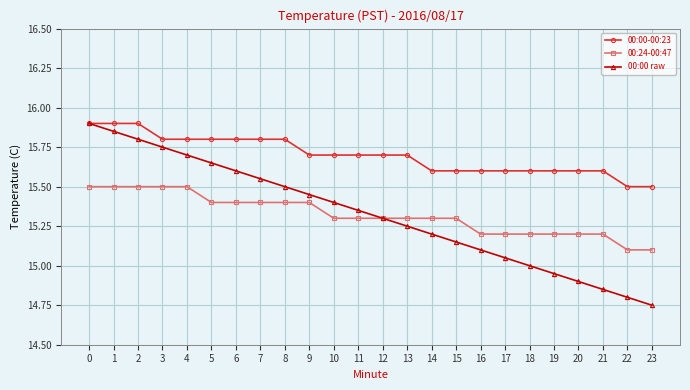

True or false: 00:00-00:23 and 00:24-00:47 cross at least once.

False